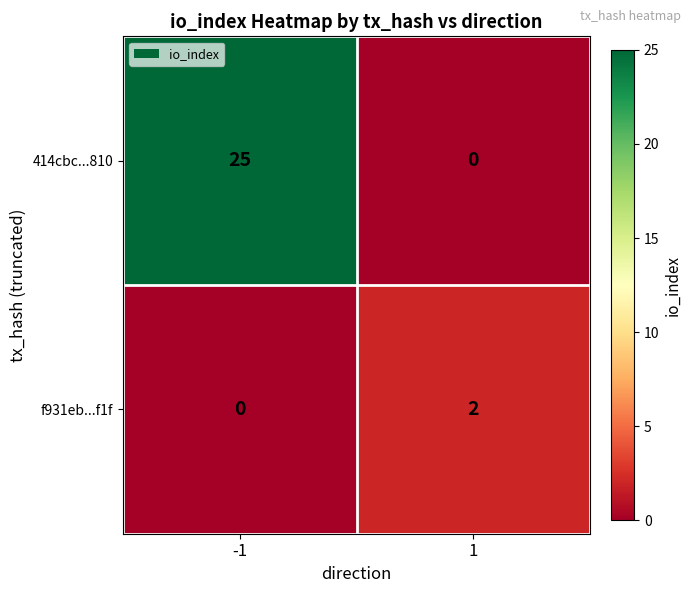

What is the greatest value displayed?

25